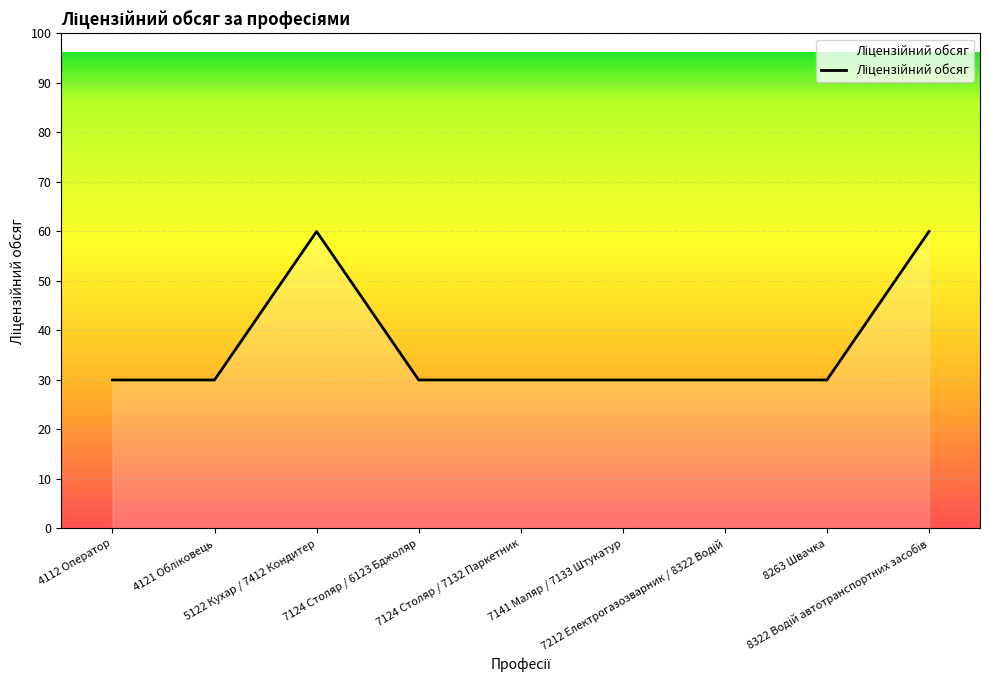

What is the maximum value shown in the chart?

60